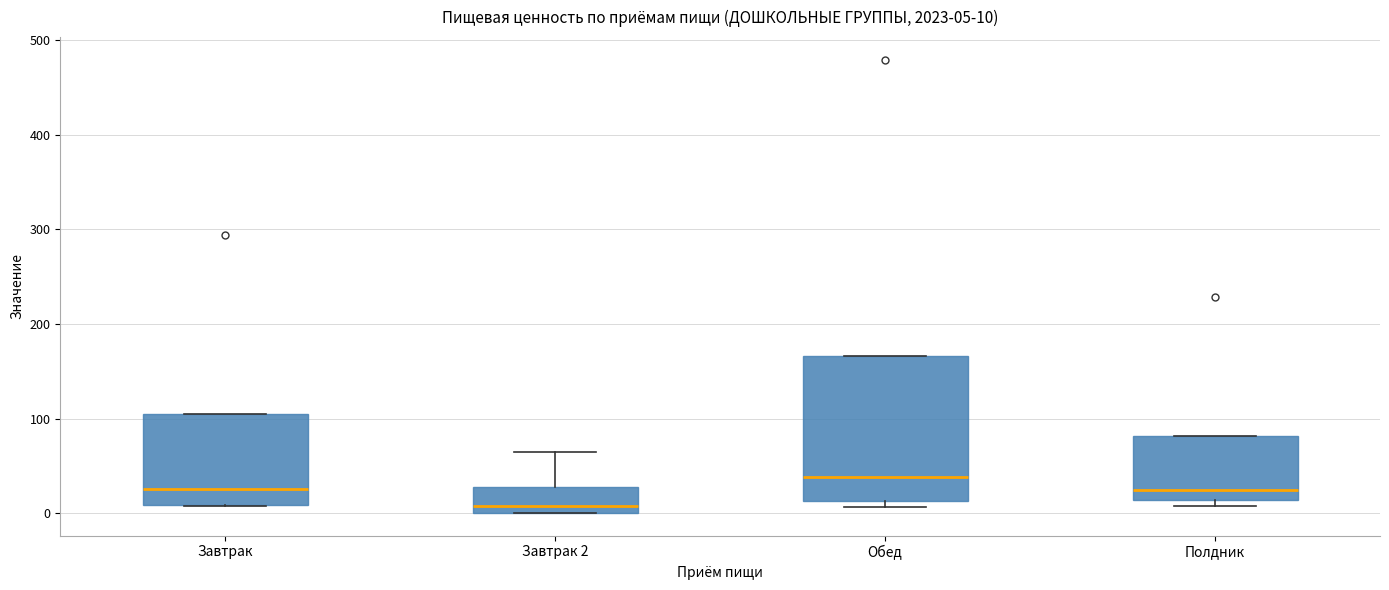

Which box's median line is the highest?

Обед